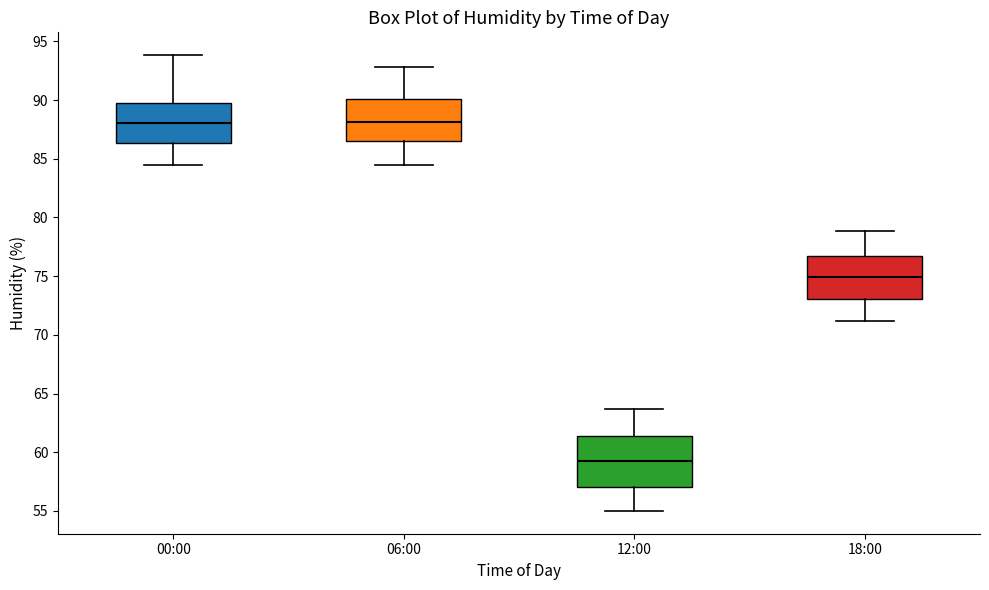

Reading left to right, transcribe this box plot: for each box, give where its median line is, the range the box spans, and where its two whiskers end, as read against the y-axis. The values are not printed on the chart, so give them approximately, as read against the axis.

00:00: median 88.0, box 86.5 to 89.5, whiskers 84.5 to 94.0
06:00: median 88.0, box 86.5 to 90.0, whiskers 84.5 to 93.0
12:00: median 59.5, box 57.0 to 61.5, whiskers 55.0 to 63.5
18:00: median 75.0, box 73.0 to 76.5, whiskers 71.0 to 79.0